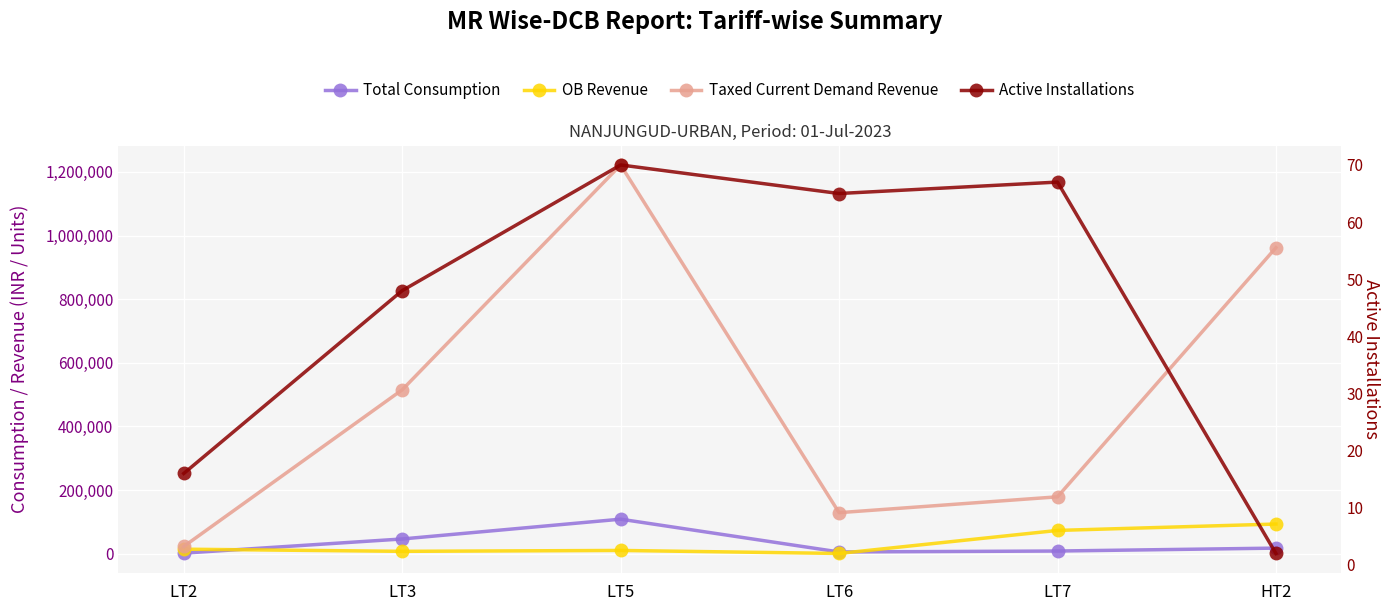

What is the total value across all series at LT5?

1341235.1